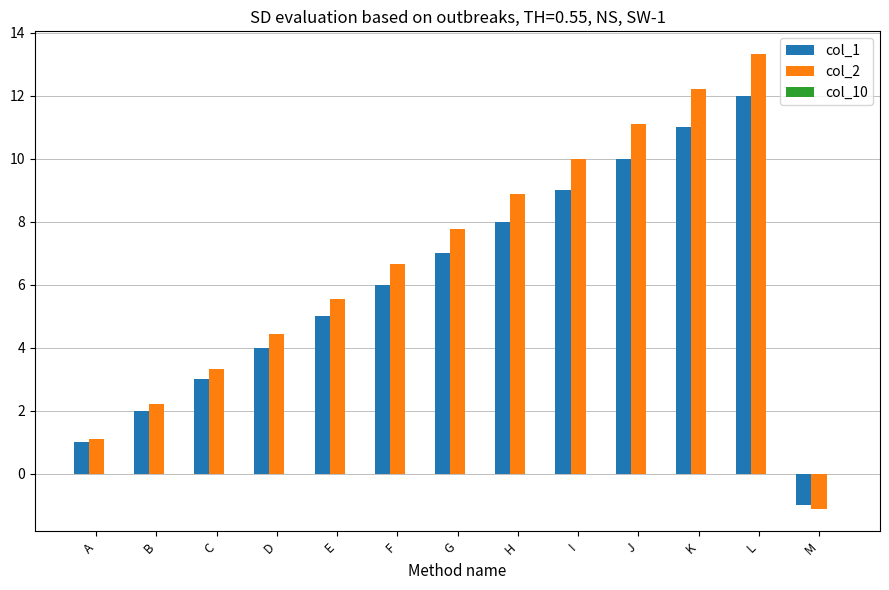

What is the average value of the col_2 series?

6.6